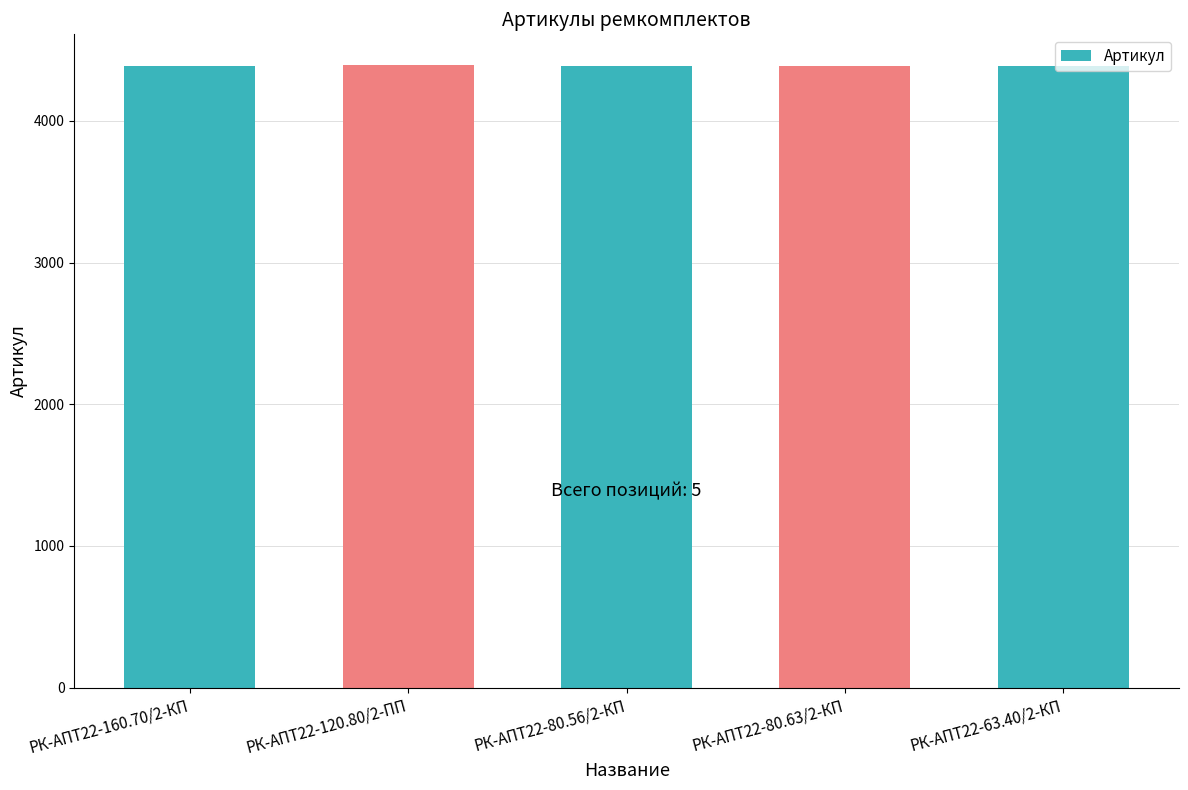

What is the label of the 2nd bar from the right?

РК-АПТ22-80.63/2-КП